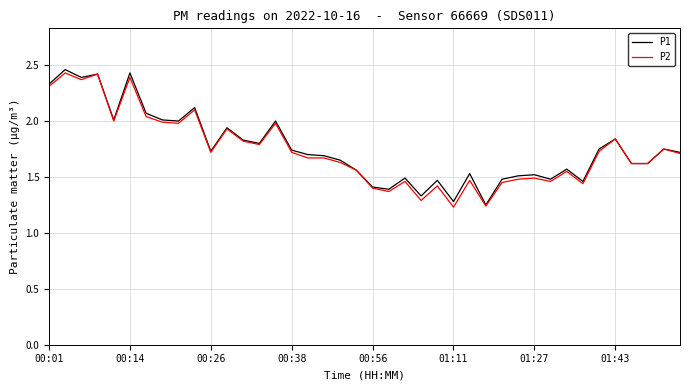

What is the difference between the second highest and minimum values in the P1 series?

1.2